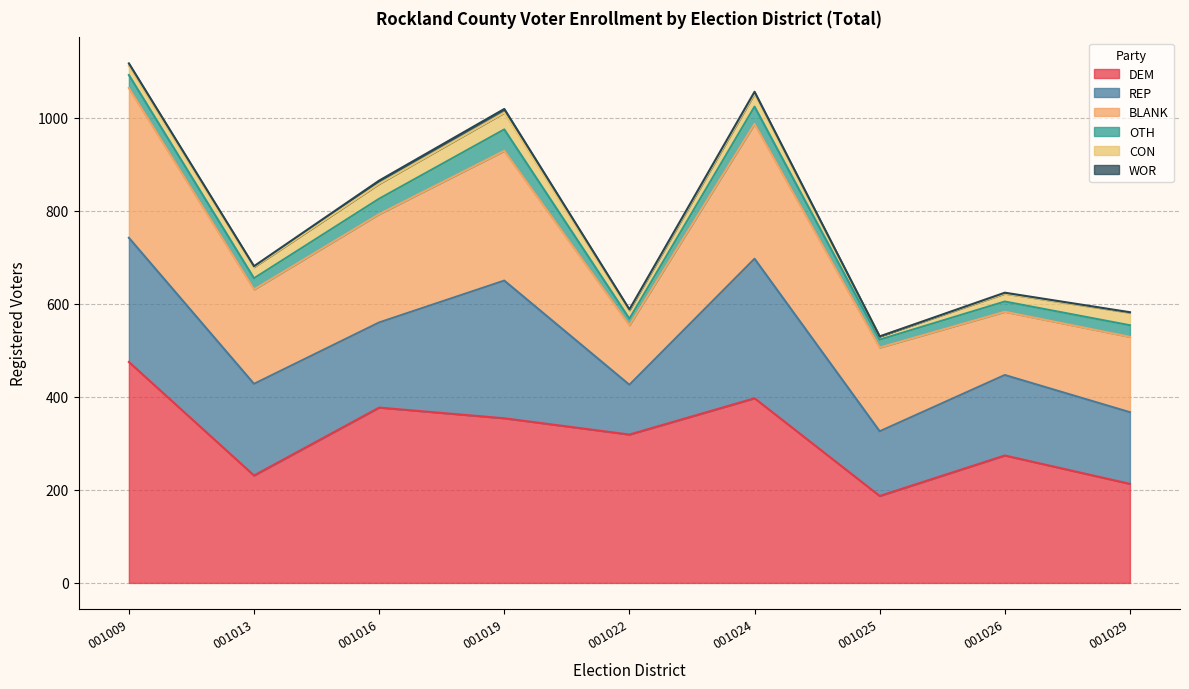

At which category does CON reach its first local valley?

001022